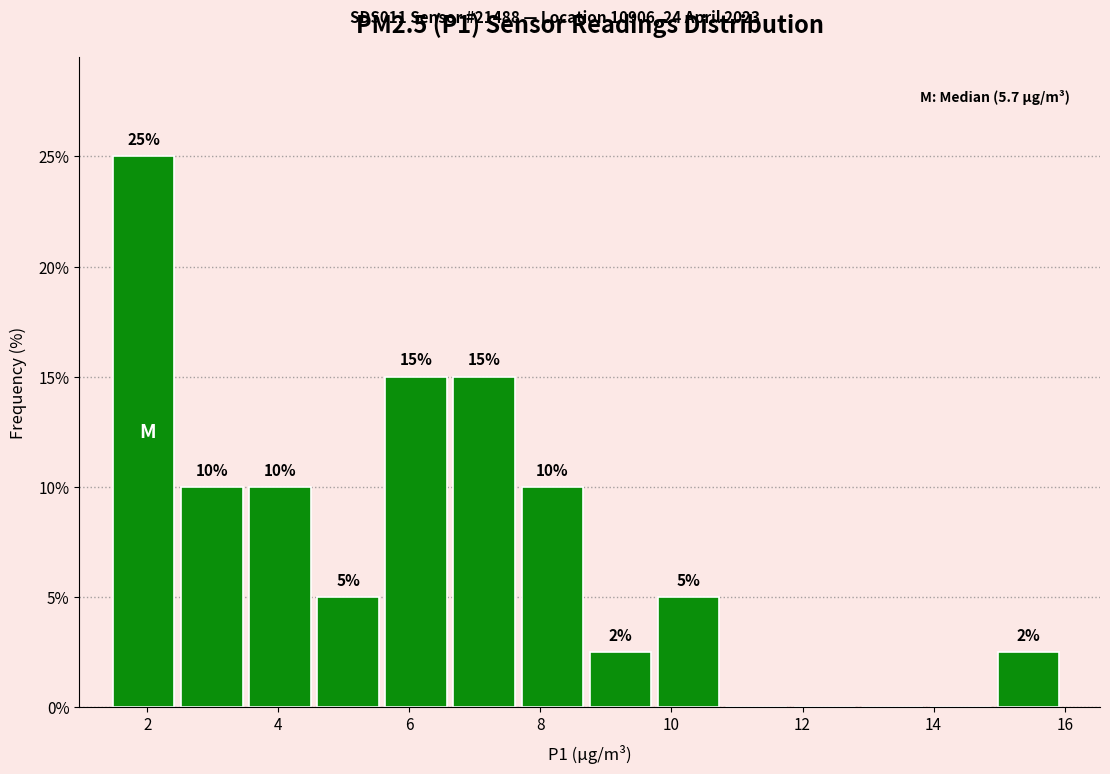

Which range on the x-axis has the tallest bar?

1.4 to 2.6